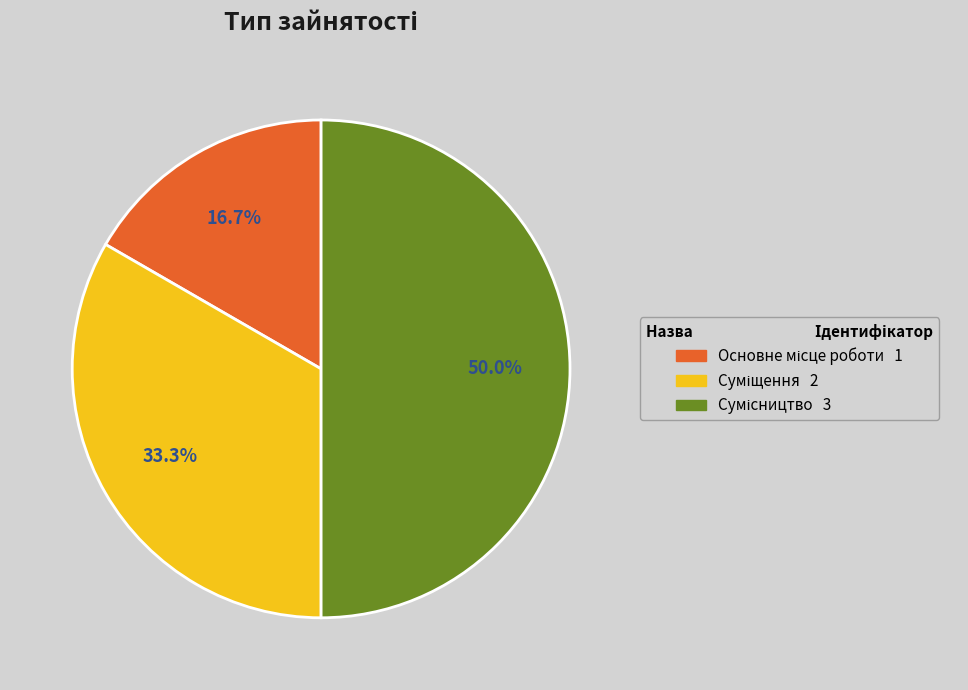

Does any single category account for the majority?

No